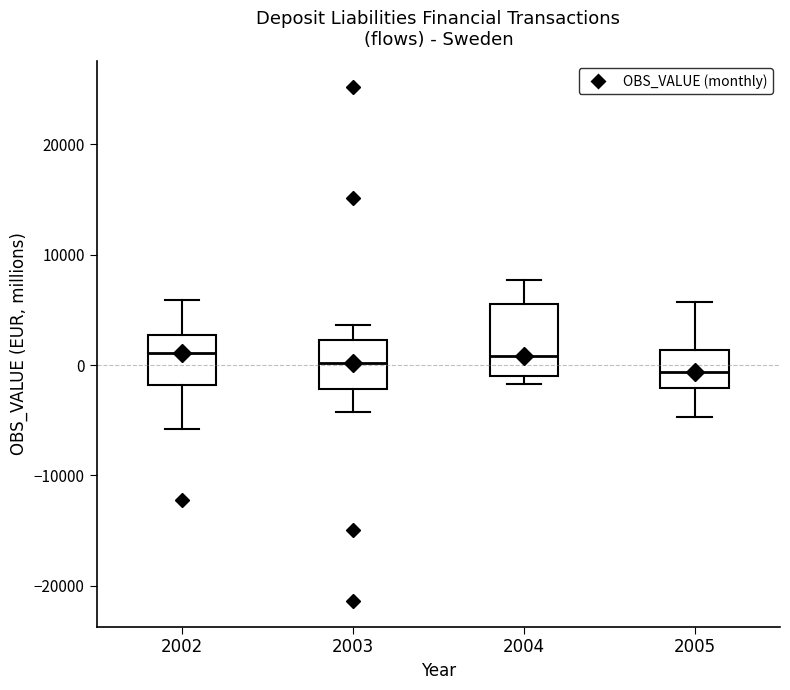

Where does the lower whisker of the box at x = 2005 end on the y-axis? The values are not printed on the chart, so give them approximately, as read against the axis.

-5000